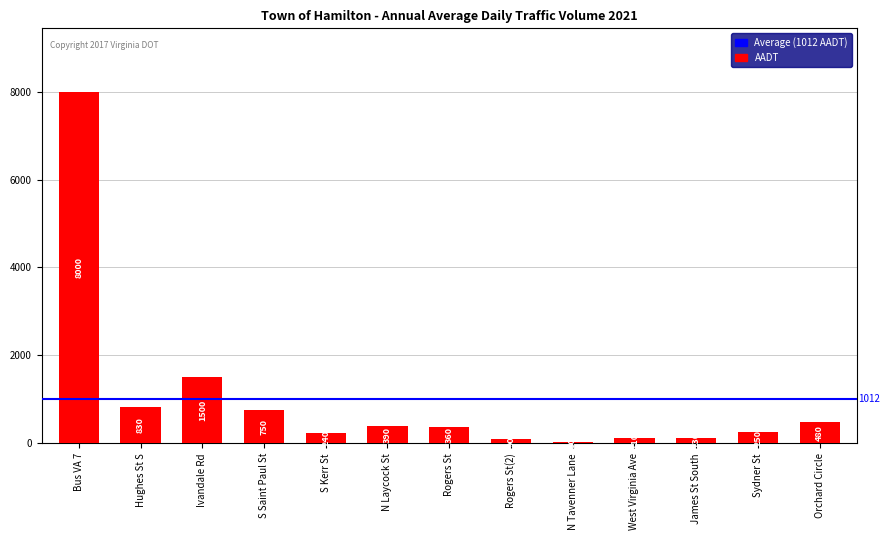

Does the chart contain any negative values?

No